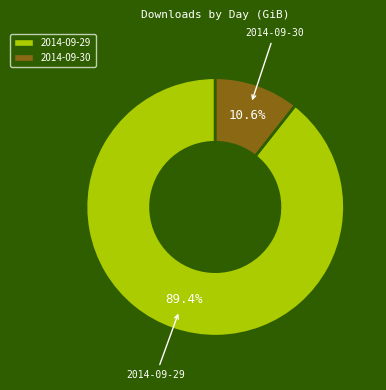

Which slice is the smallest?

2014-09-30